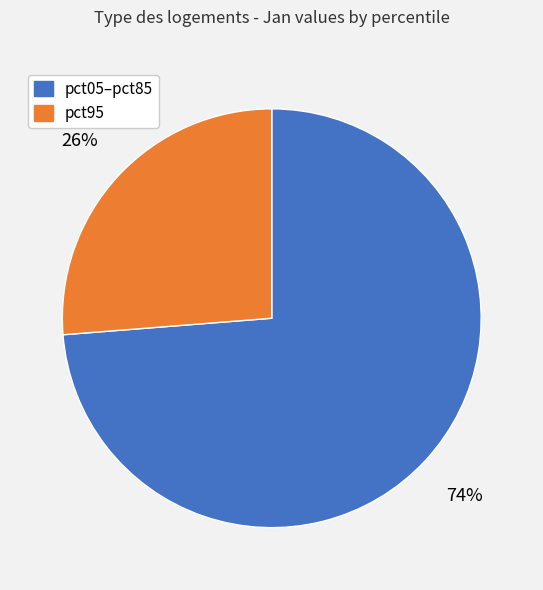

To the nearest percent, what is the average slice percentage?

50%